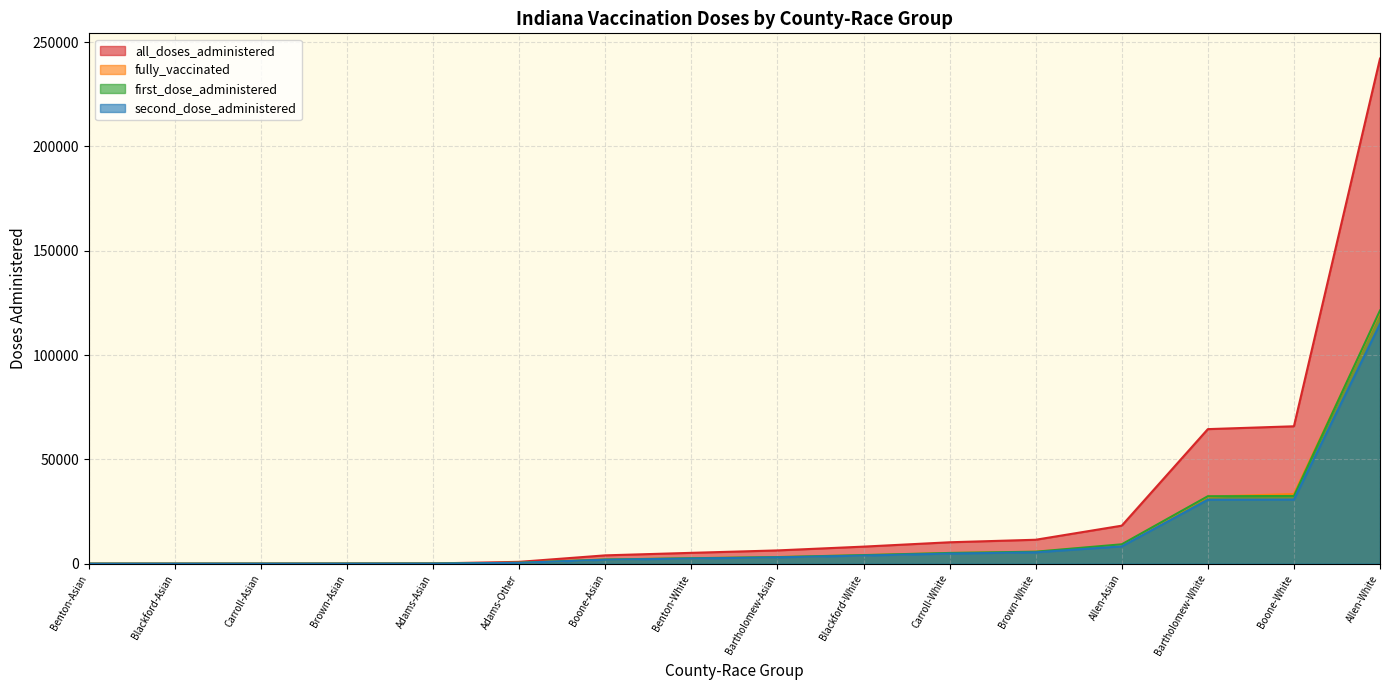

Is the value of fully_vaccinated at Boone-White greater than the value of first_dose_administered at Boone-Asian?

Yes